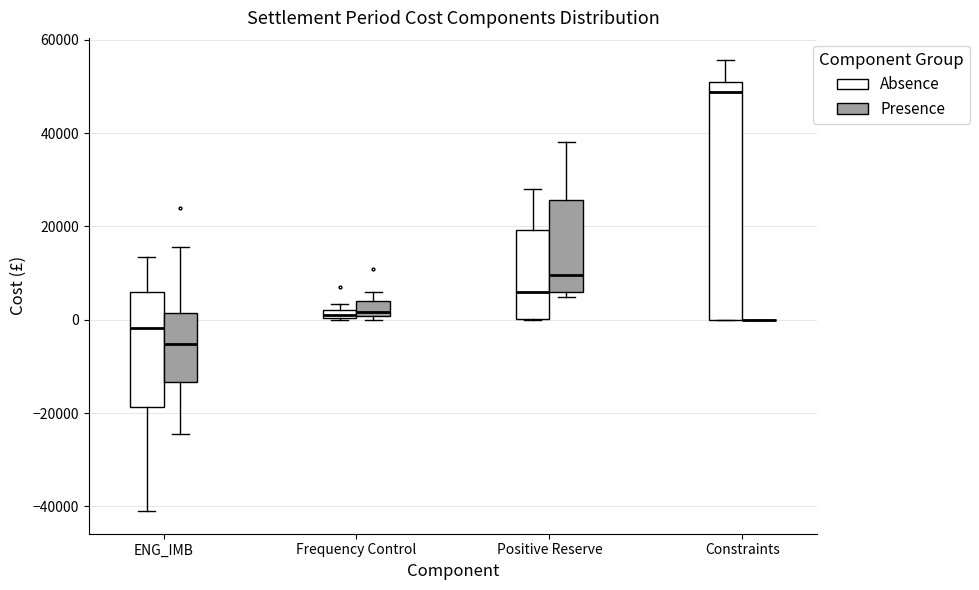

Which box is the tallest, from its lower edge to its upper edge?

Constraints (Absence)